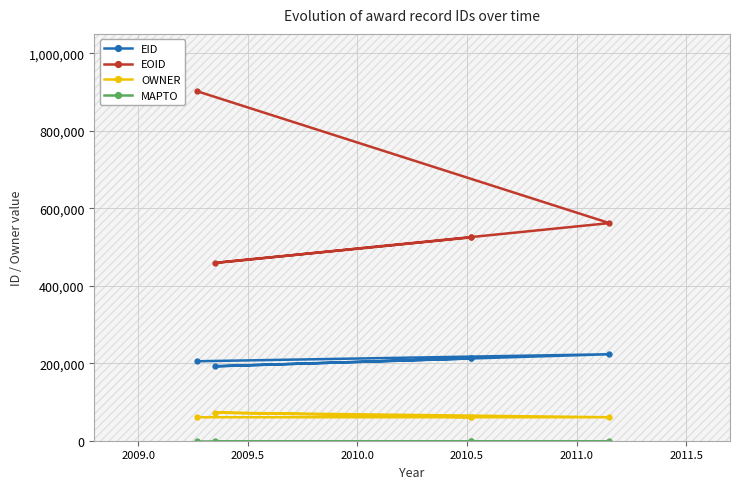

Reading left to right, list all the values displayed in this chart.

EID: 205115	223199	192114	212296	212295
EOID: 901862	561644	458868	524806	524805
OWNER: 60578	60574	72577	60579	60579
MAPTO: 0	0	0	0	0